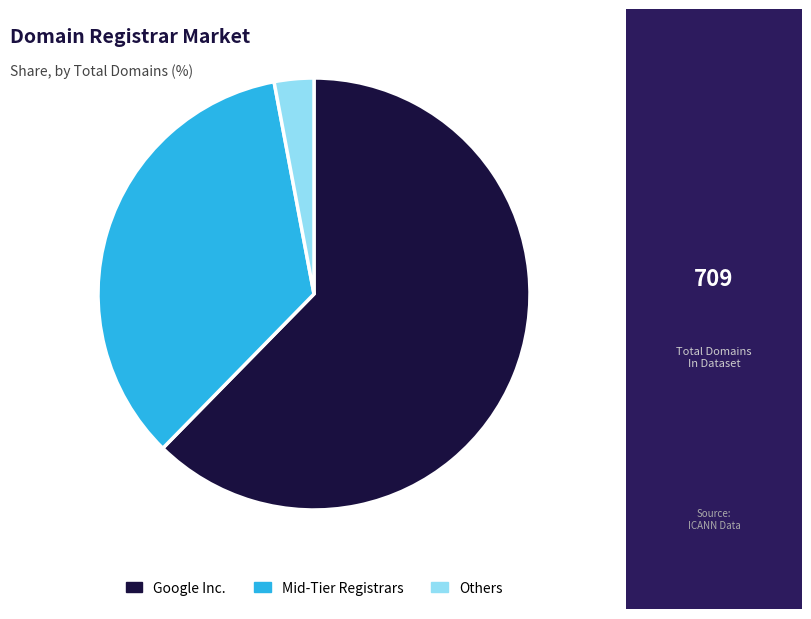

Is there a majority slice in this chart?

Yes